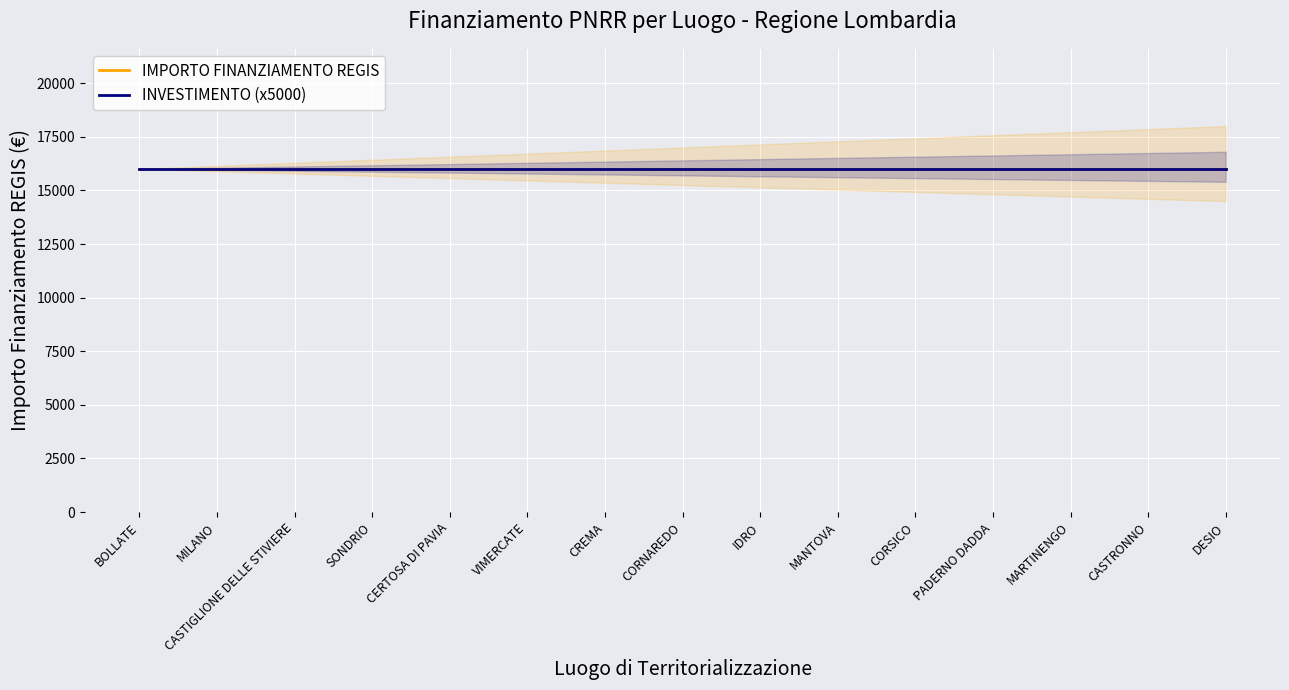

What value does the INVESTIMENTO series have at CORSICO?

3.2